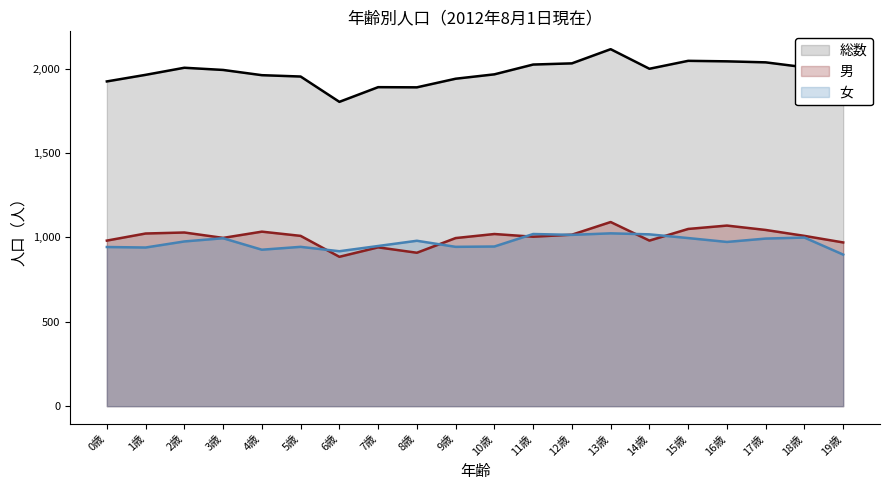

Reading left to right, transcribe all the data shown in this chart.

総数: 0歳=1924	1歳=1963	2歳=2005	3歳=1992	4歳=1961	5歳=1953	6歳=1803	7歳=1890	8歳=1889	9歳=1940	10歳=1966	11歳=2024	12歳=2031	13歳=2115	14歳=1999	15歳=2046	16歳=2043	17歳=2037	18歳=2008	19歳=1868
男: 0歳=981	1歳=1023	2歳=1029	3歳=997	4歳=1034	5歳=1009	6歳=885	7歳=941	8歳=909	9歳=996	10歳=1020	11歳=1004	12歳=1016	13歳=1091	14歳=981	15歳=1050	16歳=1070	17歳=1044	18歳=1009	19歳=970
女: 0歳=943	1歳=940	2歳=976	3歳=995	4歳=927	5歳=944	6歳=918	7歳=949	8歳=980	9歳=944	10歳=946	11歳=1020	12歳=1015	13歳=1024	14歳=1018	15歳=996	16歳=973	17歳=993	18歳=999	19歳=898